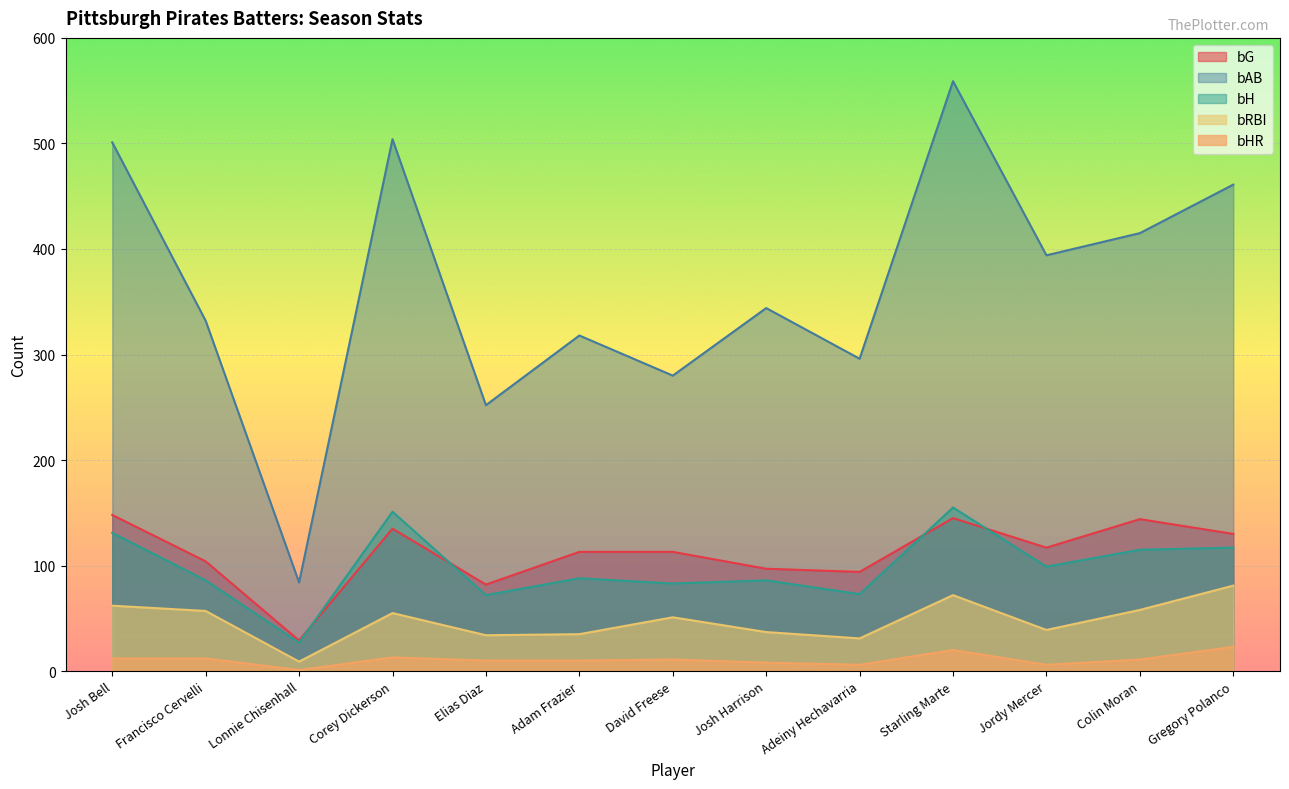

Which series changed the most between Josh Bell and Starling Marte?

bAB